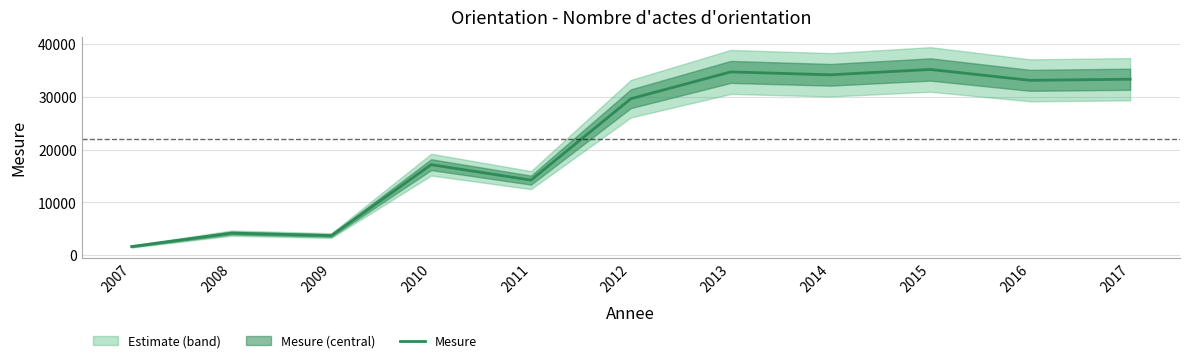

Count the number of values greater than 29665.

5